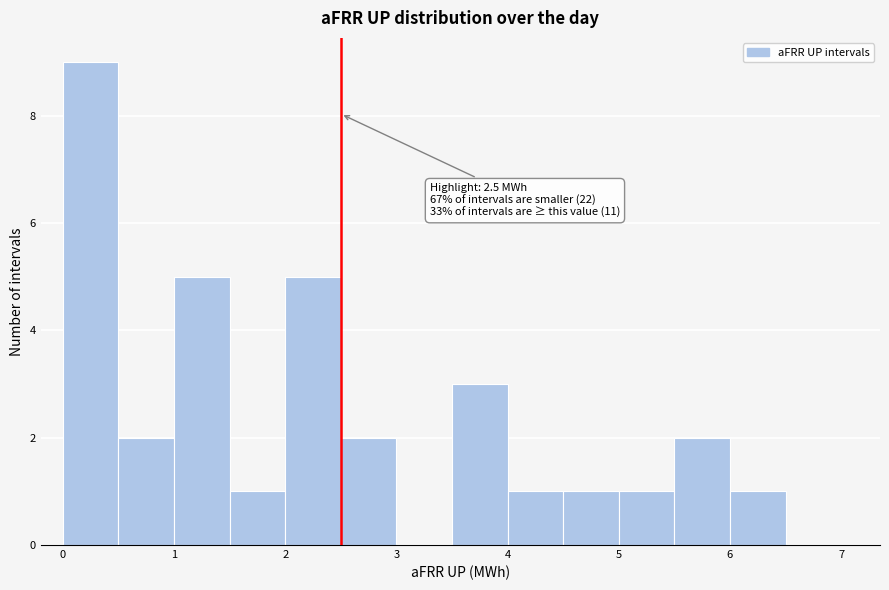

Over which range of the x-axis is the bar tallest?

0.0 to 0.5